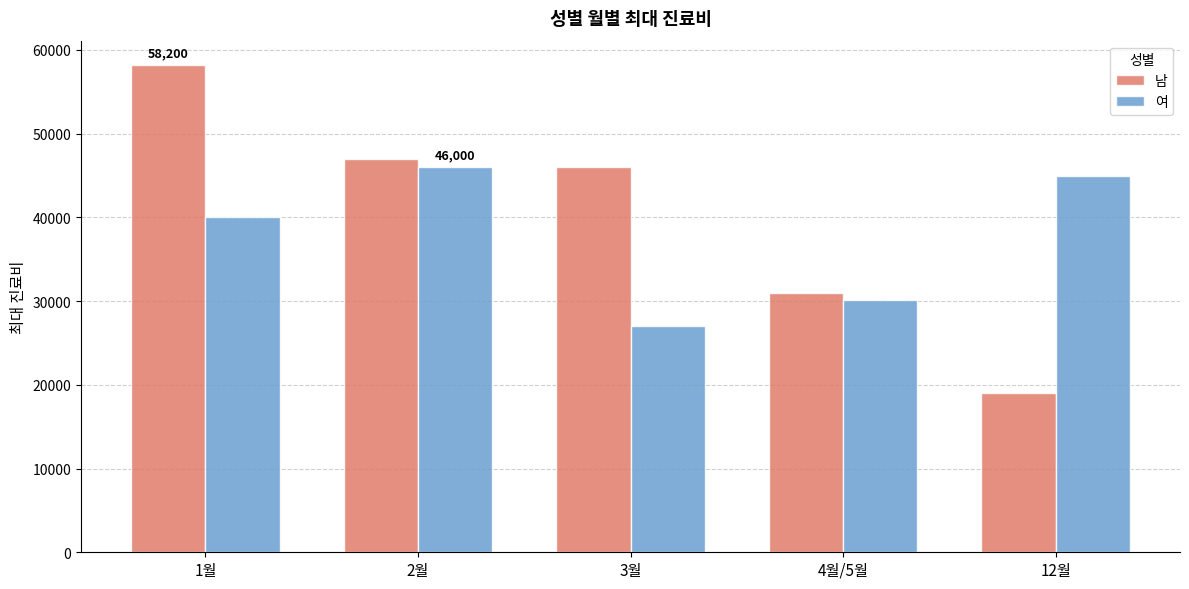

True or false: 여 has a value of 30100 at 4월/5월.

True